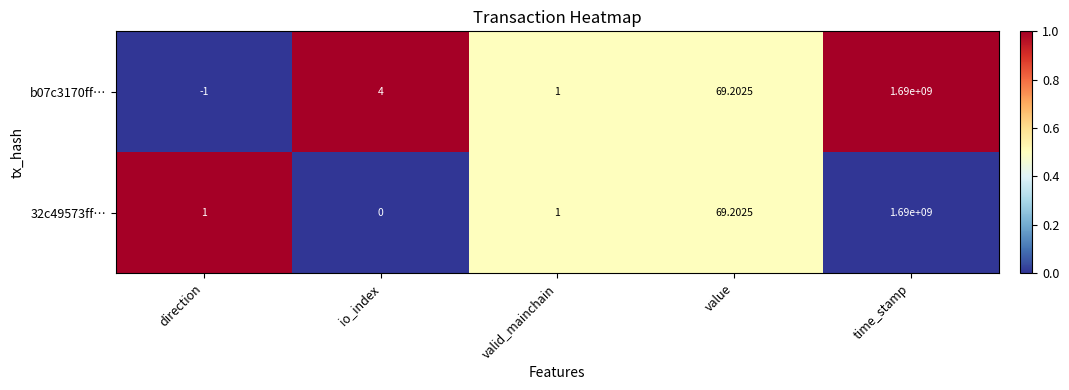

How many categories are shown in the chart?

5